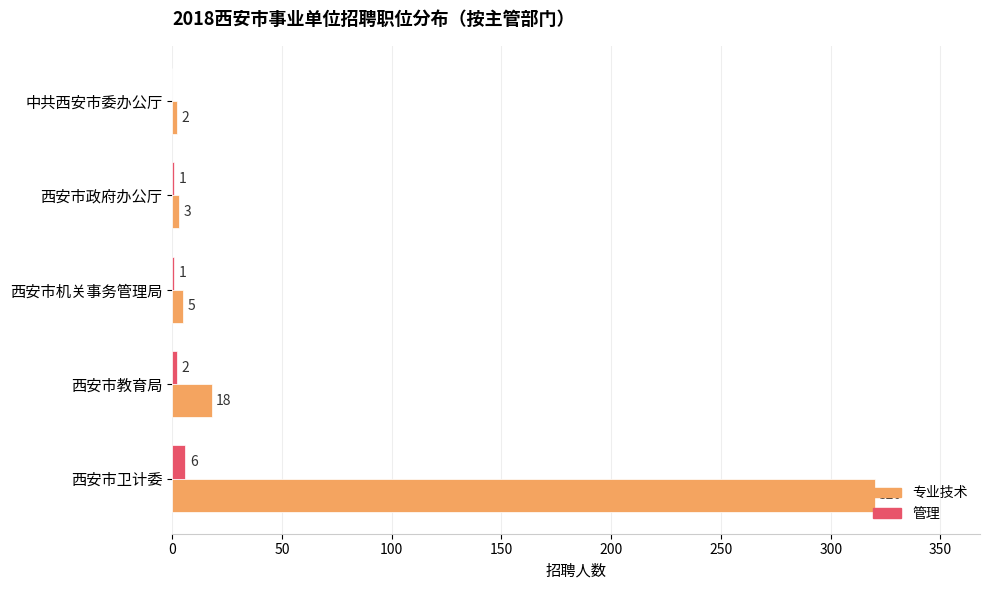

Is the value of 专业技术 at 西安市机关事务管理局 greater than the value of 管理 at 西安市机关事务管理局?

Yes